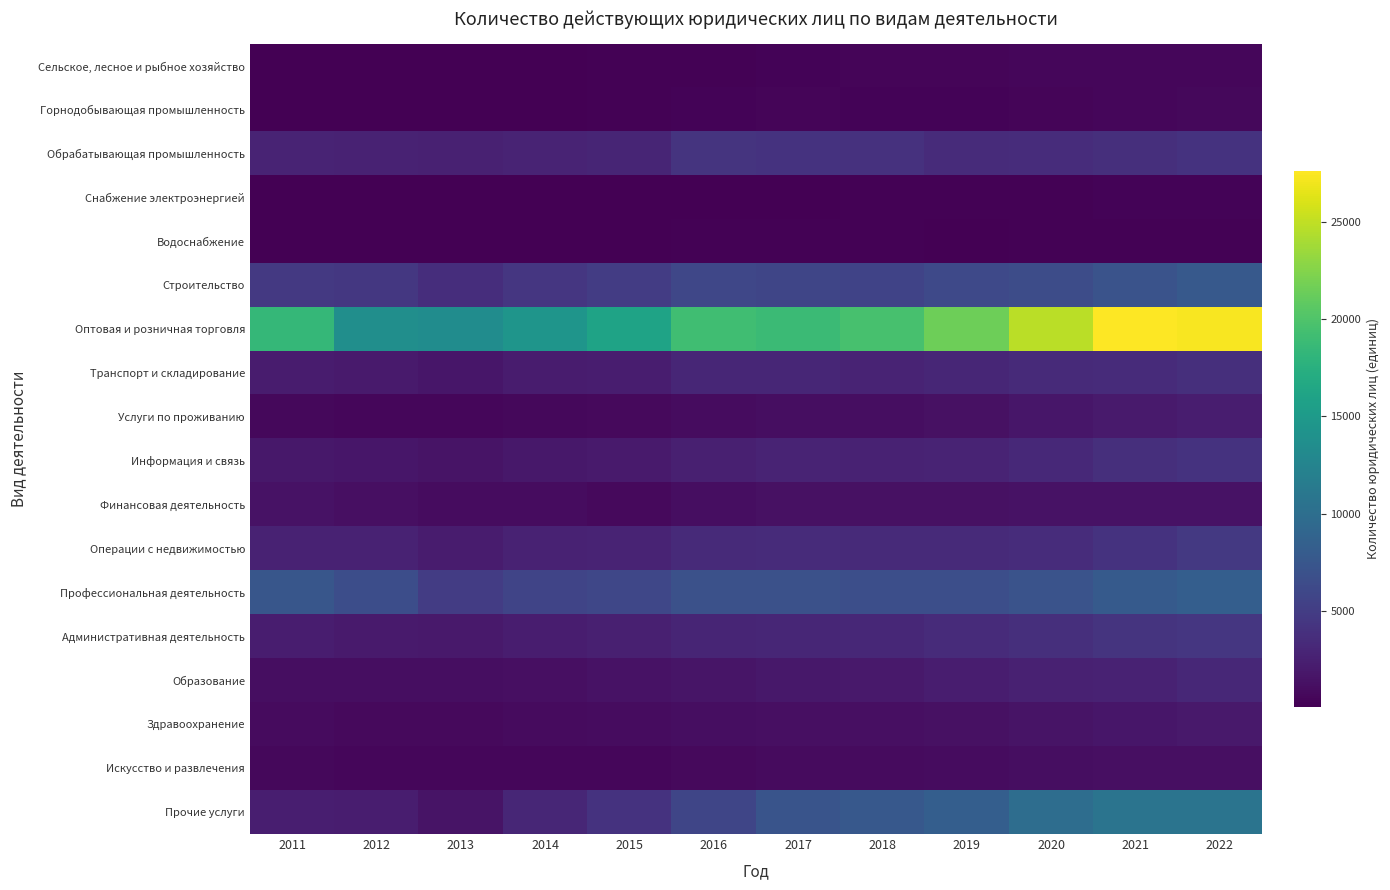

Reading left to right, transcribe all the data shown in this chart.

Сельское, лесное и рыбное хозяйство: 2011=154	2012=143	2013=153	2014=184	2015=236	2016=281	2017=369	2018=421	2019=490	2020=527	2021=537	2022=625
Горнодобывающая промышленность: 2011=139	2012=129	2013=117	2014=161	2015=214	2016=375	2017=419	2018=393	2019=390	2020=443	2021=556	2022=671
Обрабатывающая промышленность: 2011=2847	2012=2697	2013=2662	2014=2877	2015=2988	2016=4235	2017=4138	2018=3970	2019=3498	2020=3624	2021=3846	2022=4068
Снабжение электроэнергией: 2011=97	2012=90	2013=101	2014=118	2015=137	2016=177	2017=194	2018=208	2019=237	2020=270	2021=307	2022=323
Водоснабжение: 2011=142	2012=136	2013=130	2014=156	2015=169	2016=248	2017=239	2018=220	2019=193	2020=218	2021=235	2022=243
Строительство: 2011=4647	2012=4511	2013=3637	2014=4485	2015=4924	2016=5904	2017=5833	2018=5620	2019=6114	2020=6473	2021=7083	2022=7742
Оптовая и розничная торговля: 2011=18371	2012=13710	2013=13437	2014=14459	2015=16041	2016=19112	2017=18882	2018=19542	2019=21549	2020=24752	2021=27584	2022=27303
Транспорт и складирование: 2011=2217	2012=2024	2013=1787	2014=2230	2015=2337	2016=3011	2017=3046	2018=2846	2019=3035	2020=3319	2021=3460	2022=3794
Услуги по проживанию: 2011=684	2012=549	2013=527	2014=679	2015=800	2016=1041	2017=1071	2018=1096	2019=1370	2020=1716	2021=2078	2022=2270
Информация и связь: 2011=1897	2012=1761	2013=1494	2014=1876	2015=2097	2016=2508	2017=2786	2018=2728	2019=2827	2020=3240	2021=3761	2022=4164
Финансовая деятельность: 2011=1452	2012=1165	2013=953	2014=1026	2015=809	2016=1128	2017=1319	2018=1277	2019=1350	2020=1483	2021=1436	2022=1451
Операции с недвижимостью: 2011=2749	2012=2693	2013=2221	2014=2750	2015=2792	2016=3348	2017=3448	2018=3334	2019=3412	2020=3612	2021=4064	2022=4672
Профессиональная деятельность: 2011=7470	2012=6619	2013=4990	2014=5726	2015=5967	2016=6902	2017=6954	2018=6683	2019=6694	2020=7130	2021=7896	2022=8307
Административная деятельность: 2011=2332	2012=2063	2013=1933	2014=2276	2015=2470	2016=2958	2017=3056	2018=3124	2019=3434	2020=3820	2021=4244	2022=4457
Образование: 2011=1109	2012=1110	2013=1084	2014=1233	2015=1383	2016=1697	2017=1873	2018=1998	2019=2275	2020=2583	2021=2755	2022=3115
Здравоохранение: 2011=851	2012=832	2013=752	2014=873	2015=964	2016=1120	2017=1192	2018=1248	2019=1360	2020=1520	2021=1721	2022=1961
Искусство и развлечения: 2011=699	2012=599	2013=524	2014=587	2015=598	2016=801	2017=904	2018=949	2019=1019	2020=1116	2021=1183	2022=1256
Прочие услуги: 2011=2395	2012=2266	2013=1563	2014=3062	2015=4126	2016=5788	2017=7227	2018=7611	2019=8356	2020=9870	2021=10626	2022=10715